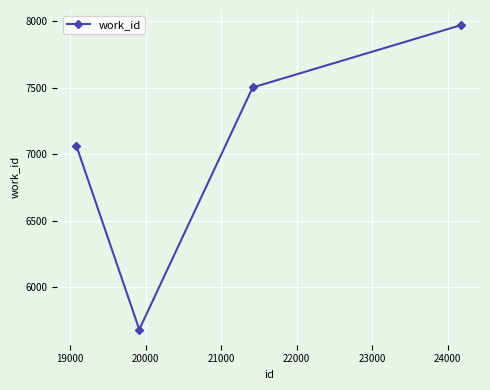

What is the average value?

7053